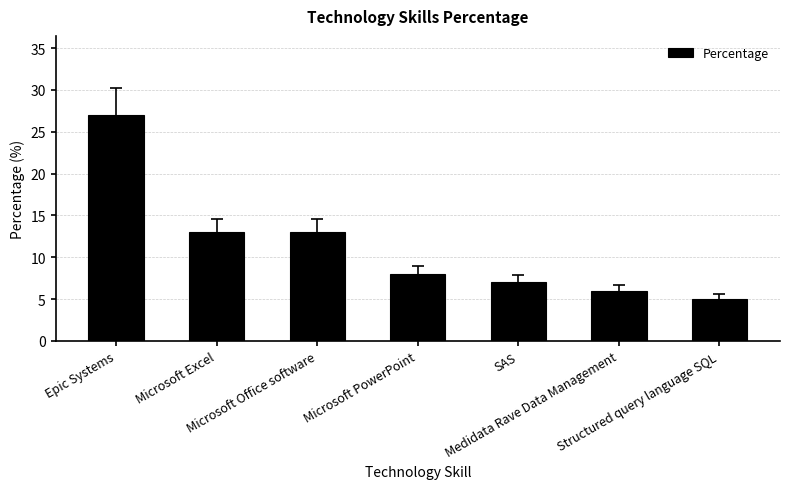

What is the sum of all values?

79